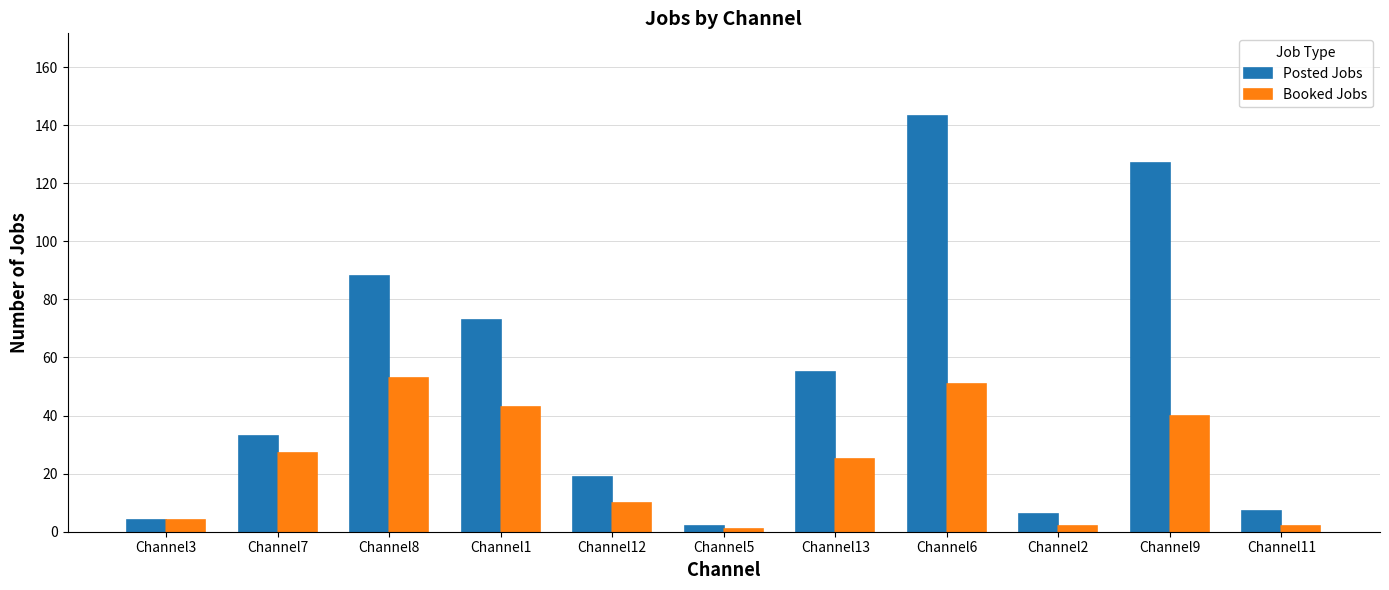

True or false: Posted Jobs has a value of 127 at Channel9.

True